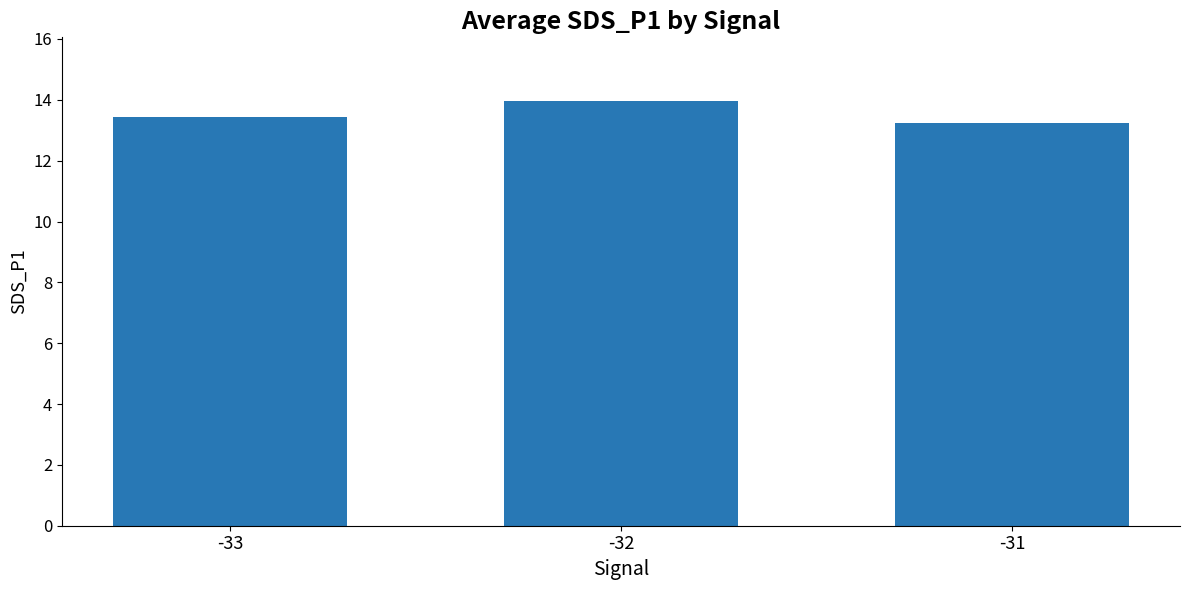

True or false: the data shows 13.2 at -31.

True